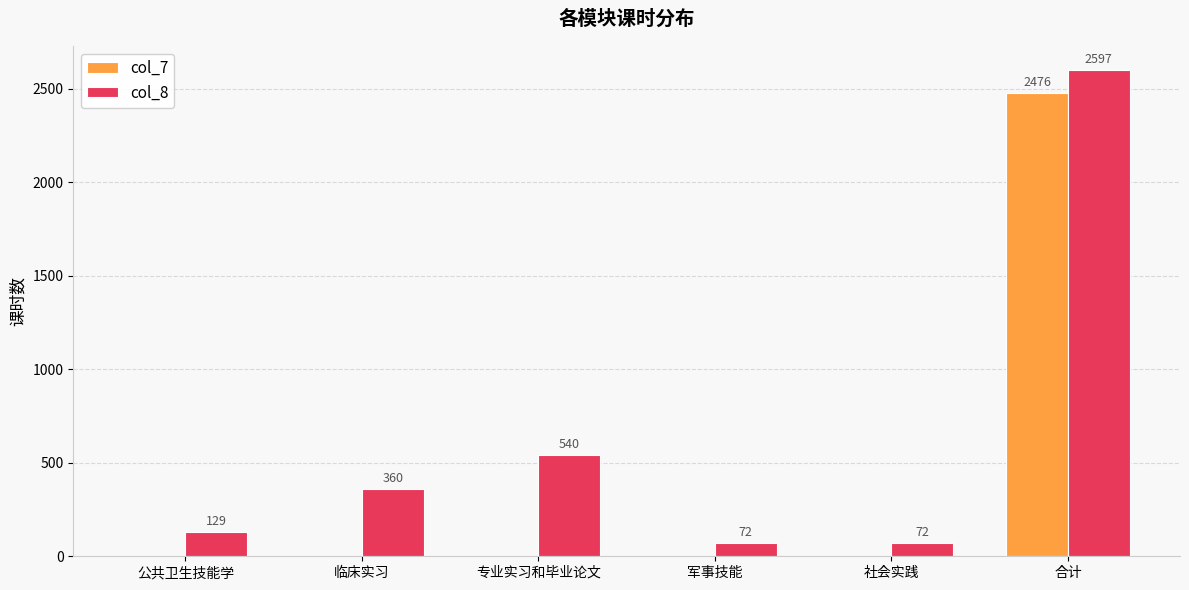

What is the highest value of the col_8 series?

2597